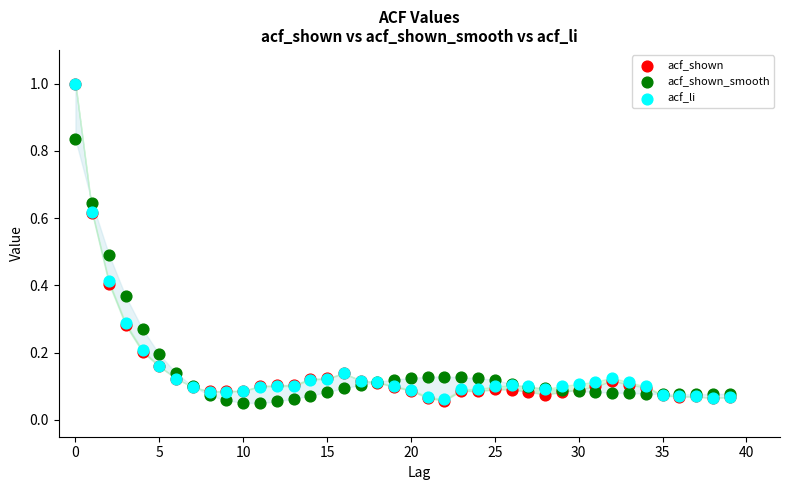

What are all the series names shown in the legend?

acf_shown, acf_shown_smooth, acf_li